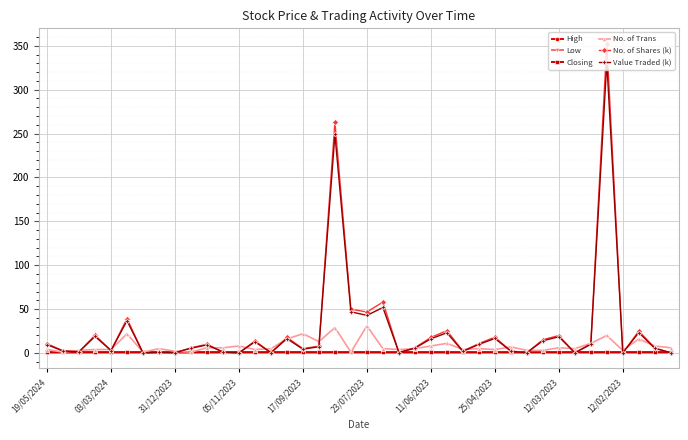

Which series has the widest spread of values?

No. of Shares (k)